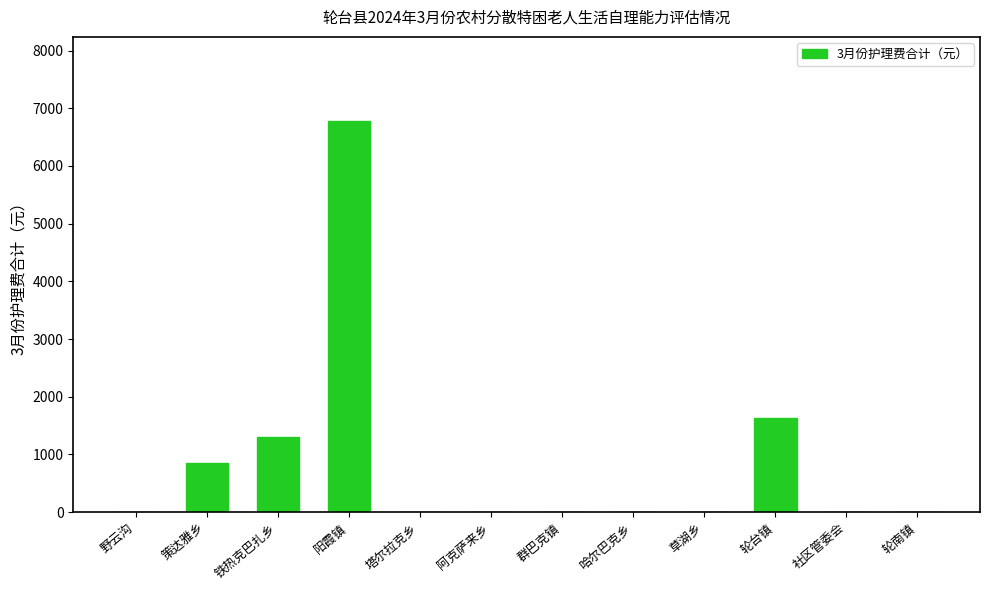

Which category has the highest value across all series?

阳霞镇